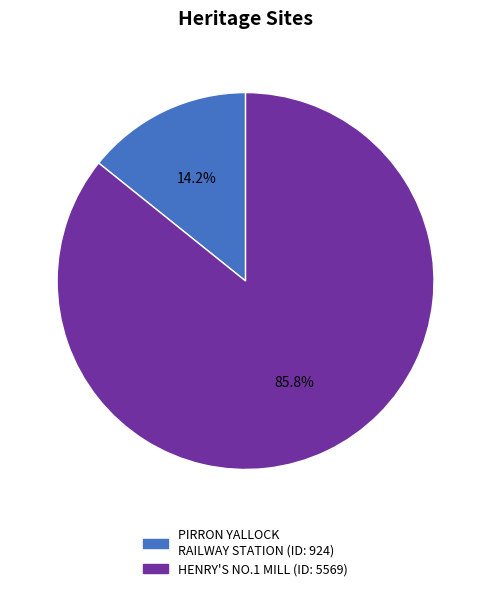

Is there a majority slice in this chart?

Yes